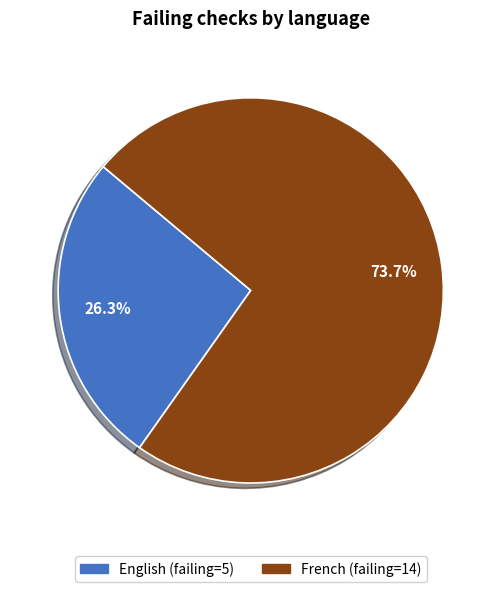

Does any single category account for the majority?

Yes